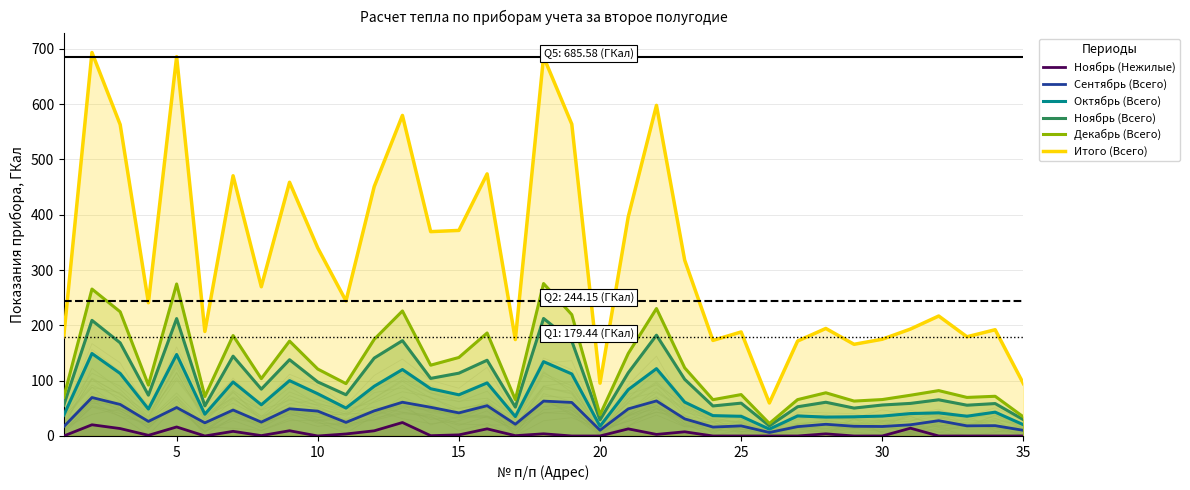

What is the maximum value for Декабрь (Всего)?

275.6